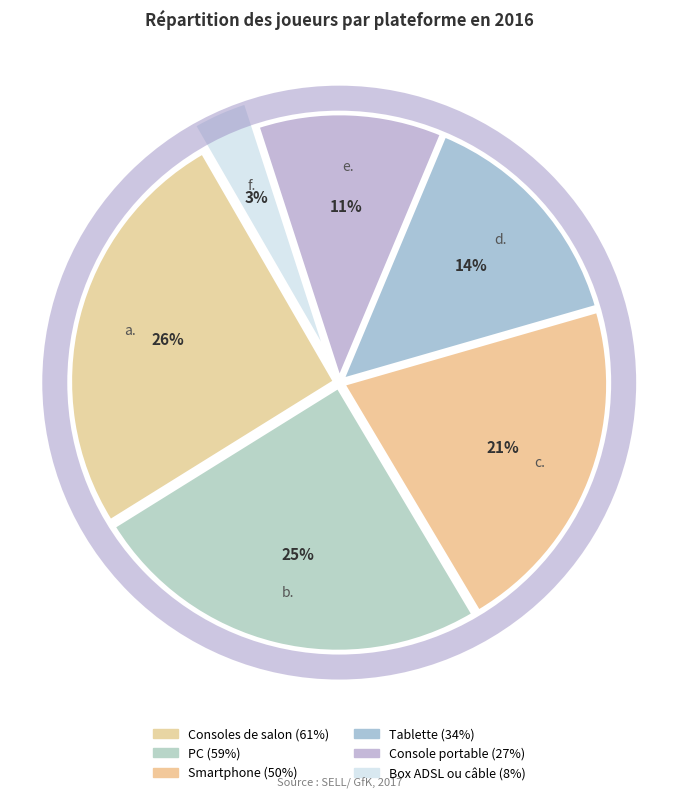

Is Smartphone the majority of the pie?

No